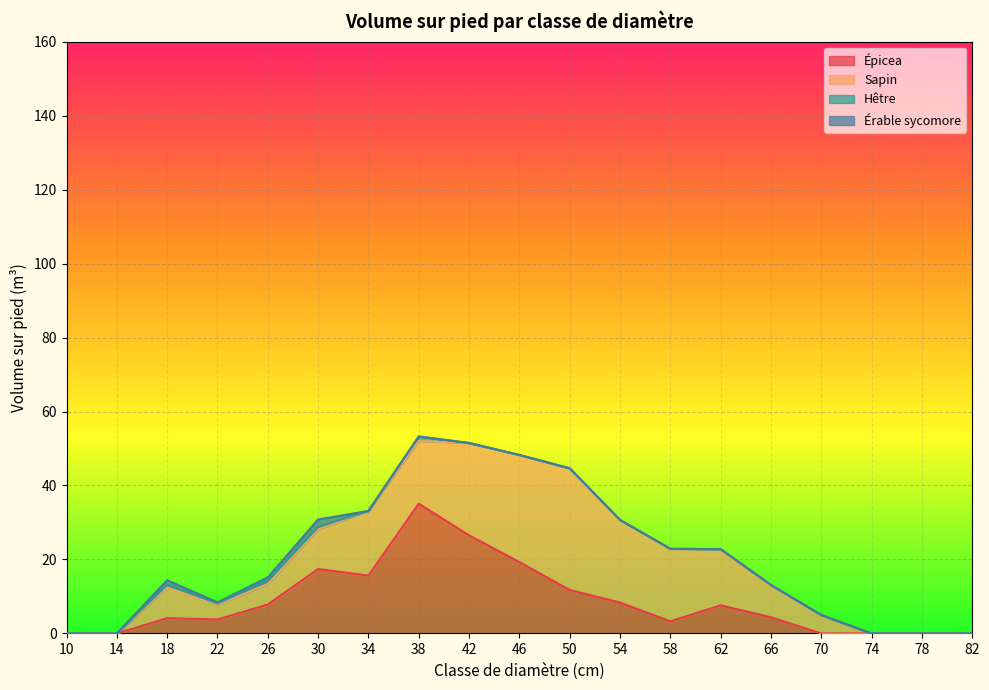

Reading left to right, transcribe all the data shown in this chart.

Épicea: 10=0.0	14=0.0	18=4.1	22=3.8	26=7.8	30=17.4	34=15.6	38=35.1	42=26.5	46=19.3	50=11.8	54=8.4	58=3.3	62=7.6	66=4.4	70=0.0	74=0.0	78=0.0	82=0.0
Sapin: 10=0.0	14=0.0	18=8.3	22=4.1	26=5.5	30=10.7	34=17.5	38=16.9	42=25.0	46=28.9	50=32.9	54=22.3	58=19.6	62=15.2	66=8.7	70=5.0	74=0.0	78=0.0	82=0.0
Hêtre: 10=0.0	14=0.0	18=0.7	22=0.3	26=0.9	30=0.7	34=0.0	38=1.2	42=0.0	46=0.0	50=0.0	54=0.0	58=0.0	62=0.0	66=0.0	70=0.0	74=0.0	78=0.0	82=0.0
Érable sycomore: 10=0.0	14=0.0	18=1.3	22=0.3	26=0.9	30=2.0	34=0.0	38=0.0	42=0.0	46=0.0	50=0.0	54=0.0	58=0.0	62=0.0	66=0.0	70=0.0	74=0.0	78=0.0	82=0.0